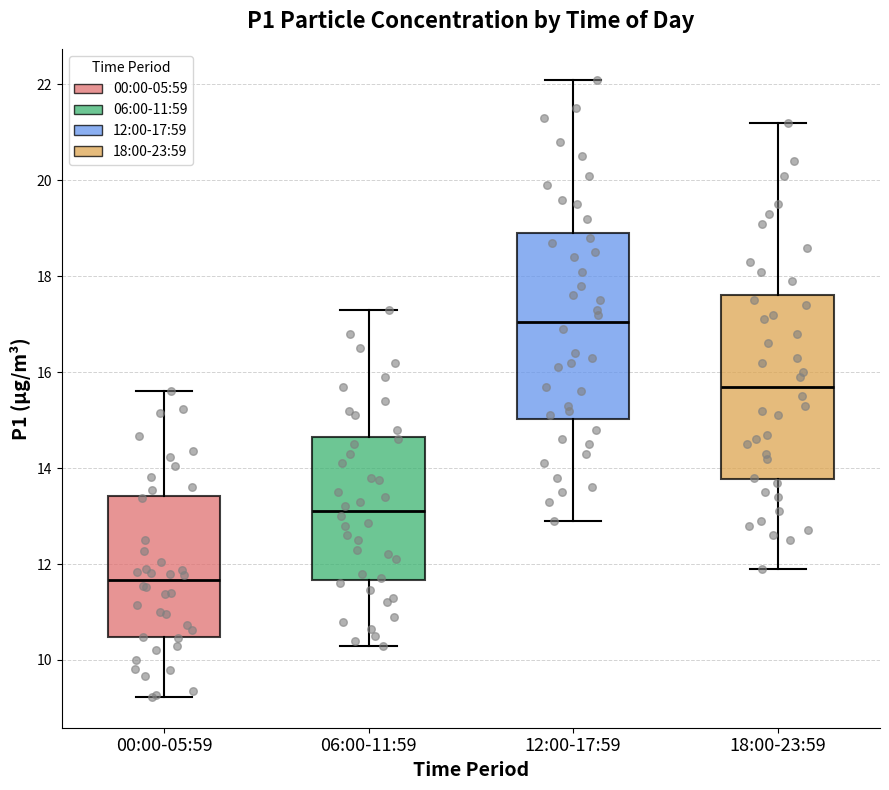

Reading left to right, read every box against the y-axis: the position of its median line, the range the box covers, and the ends of its whiskers. The values are not printed on the chart, so give them approximately, as read against the axis.

00:00-05:59: median 11.6, box 10.4 to 13.4, whiskers 9.2 to 15.6
06:00-11:59: median 13.2, box 11.6 to 14.6, whiskers 10.4 to 17.4
12:00-17:59: median 17.0, box 15.0 to 19.0, whiskers 13.0 to 22.2
18:00-23:59: median 15.8, box 13.8 to 17.6, whiskers 12.0 to 21.2